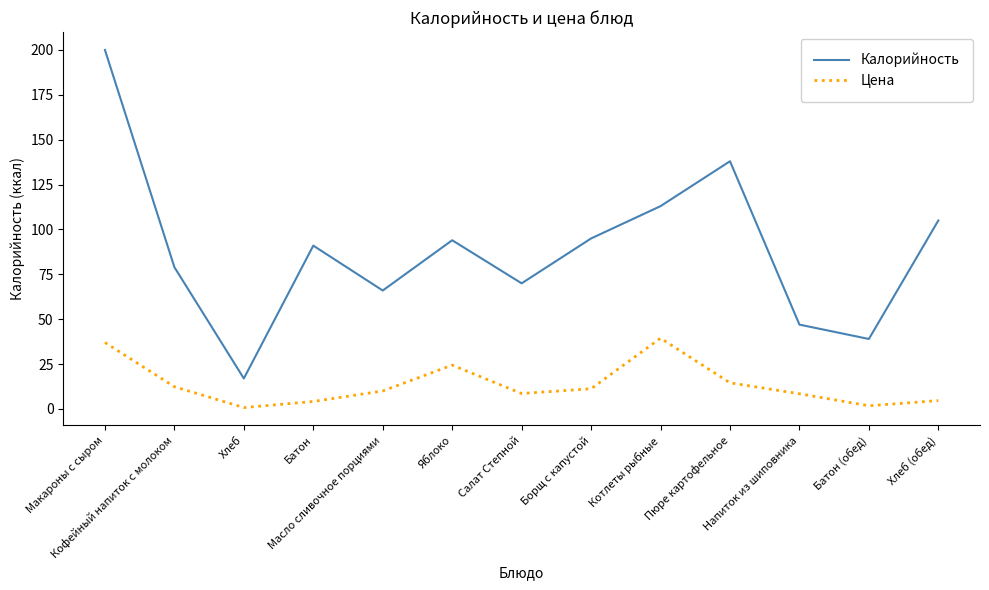

Which series has the widest spread of values?

Калорийность